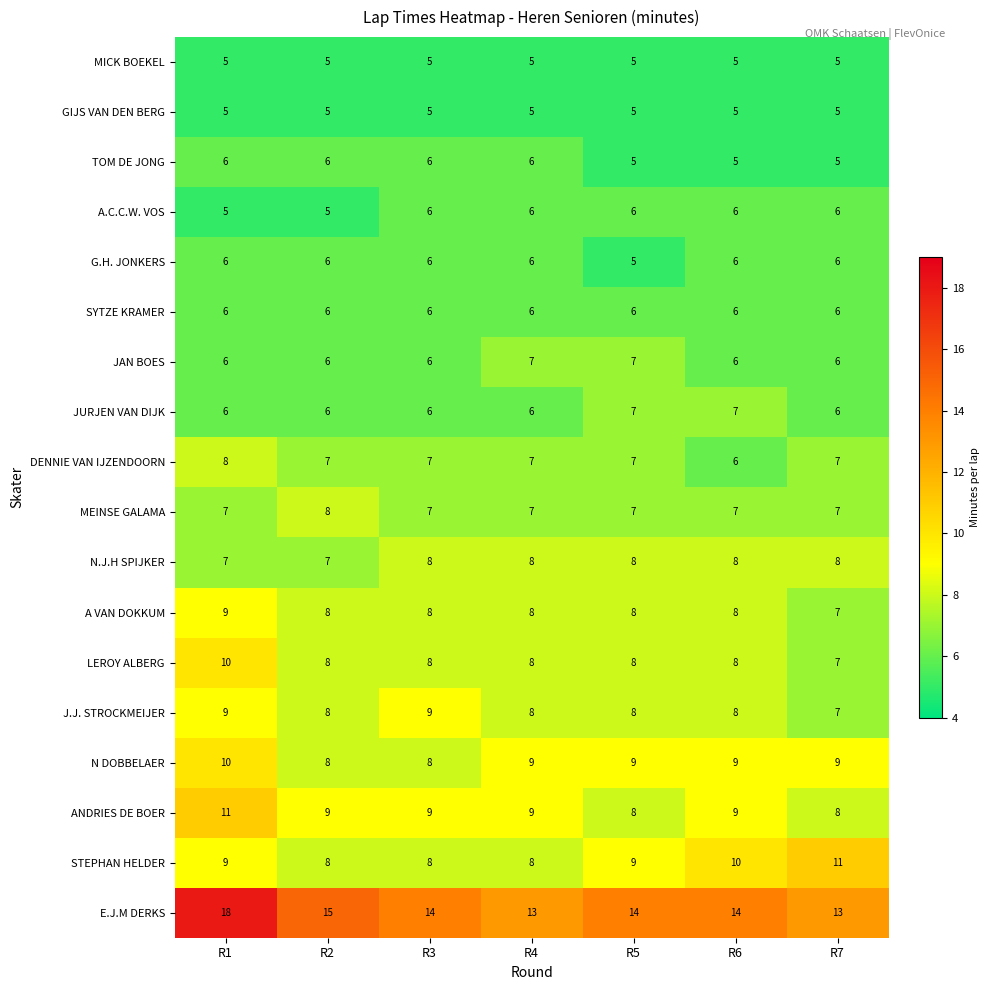

What is the maximum value for A.C.C.W. VOS?

6